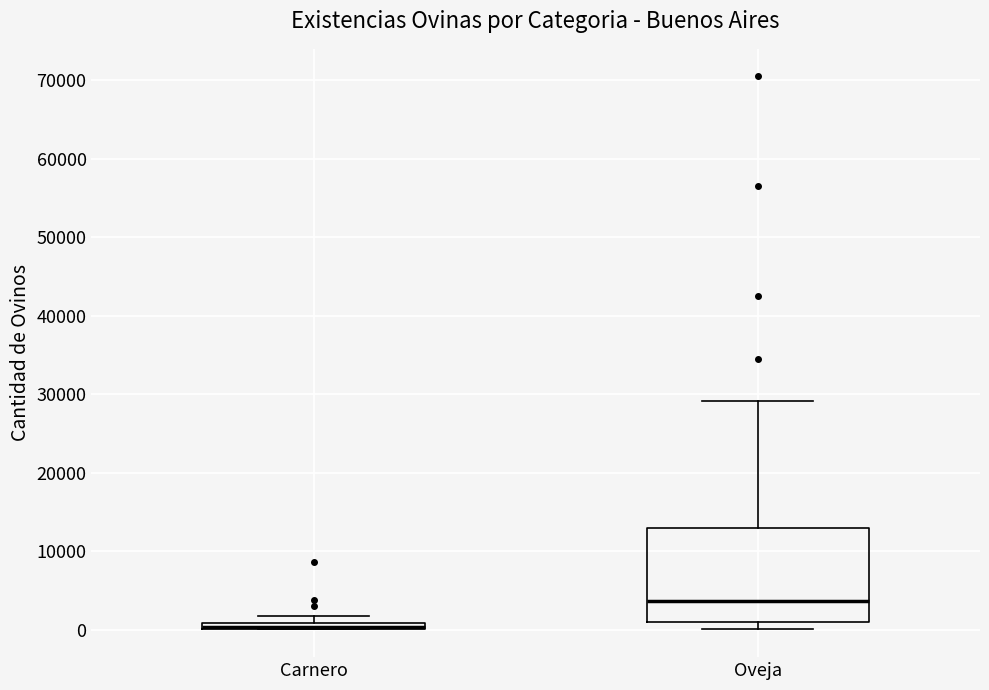

Which box is the tallest, from its lower edge to its upper edge?

Oveja